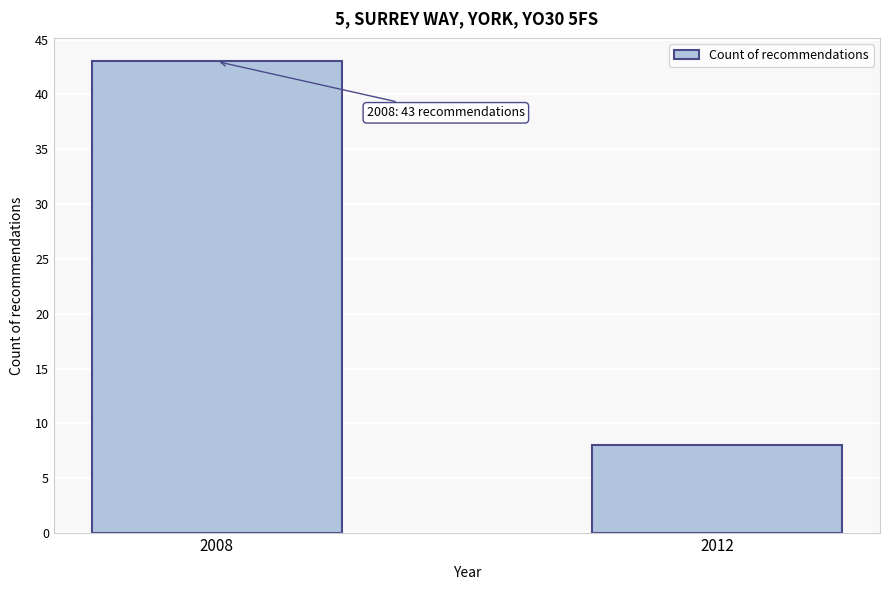

Reading left to right, transcribe all the data shown in this chart.

2008=43	2012=8